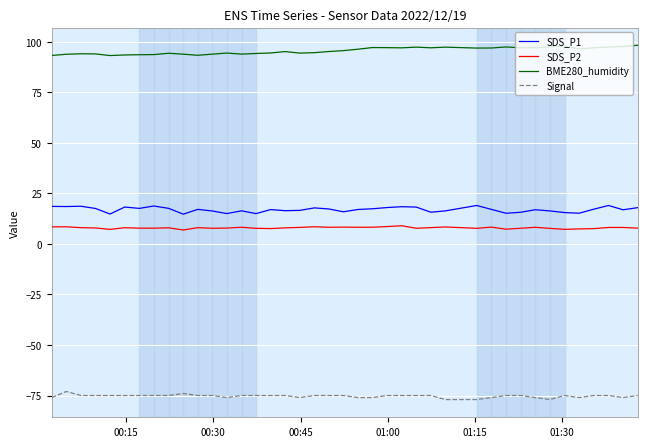

What is the difference between the maximum and minimum values in the BME280_humidity series?

5.1